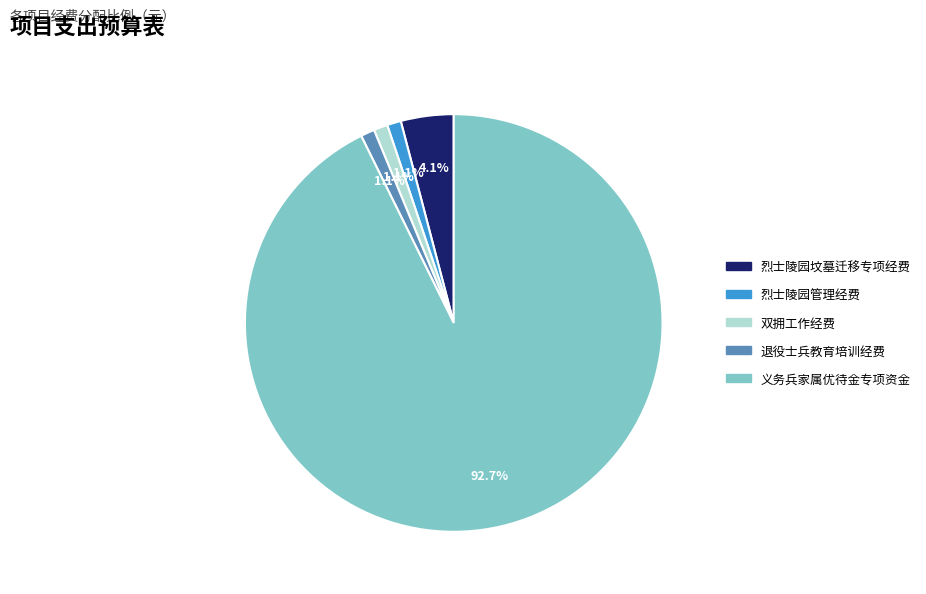

True or false: 退役士兵教育培训经费 accounts for 1% of the total.

True